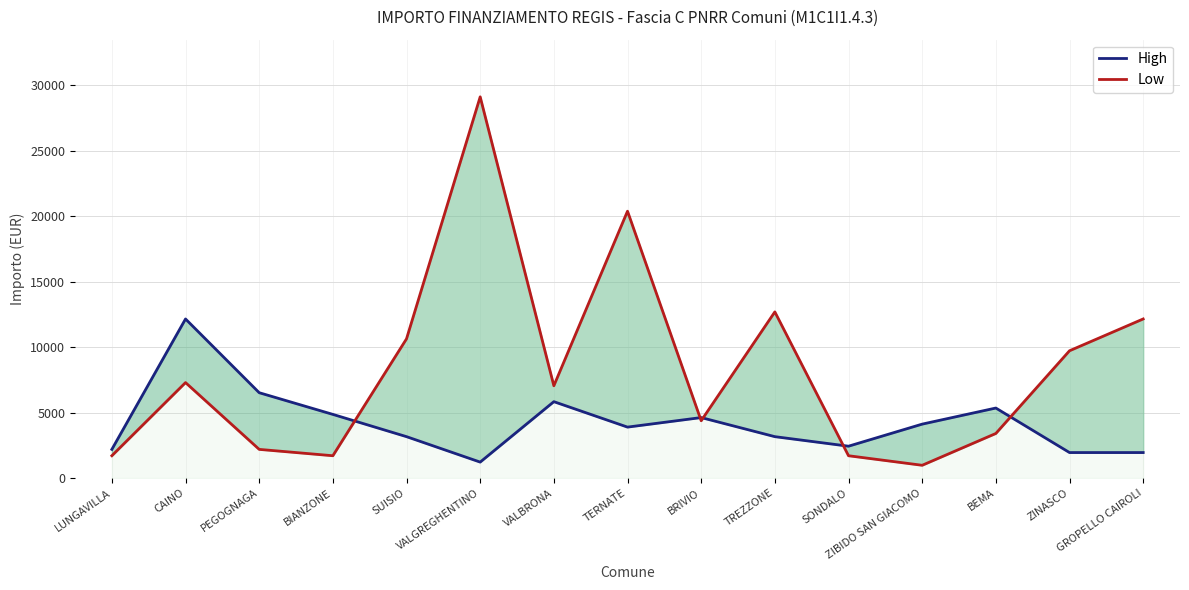

True or false: Low has a value of 2187 at PEGOGNAGA.

True